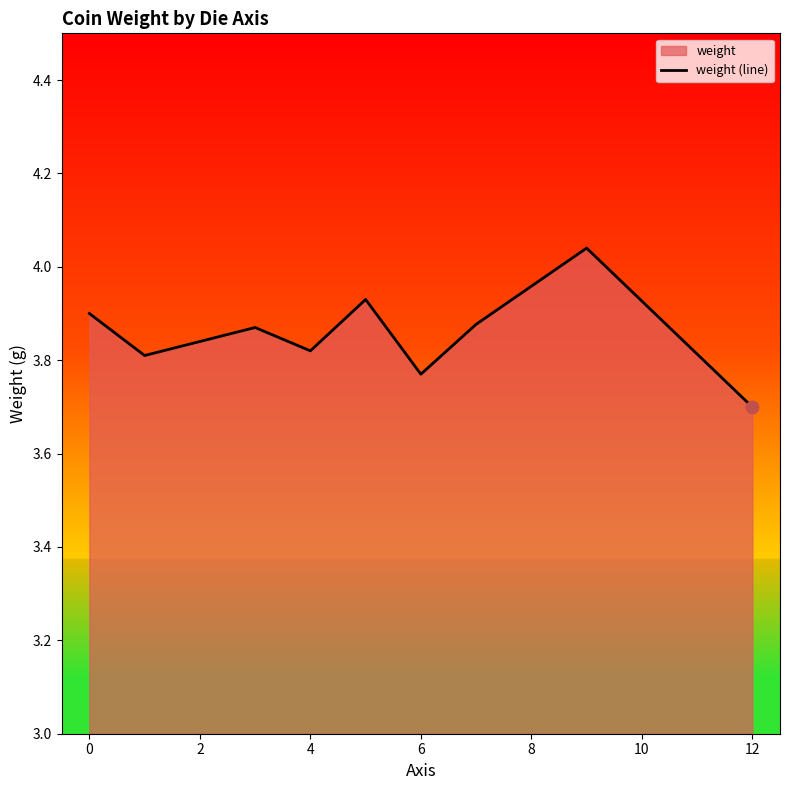

What is the approximate value at 12?

3.7